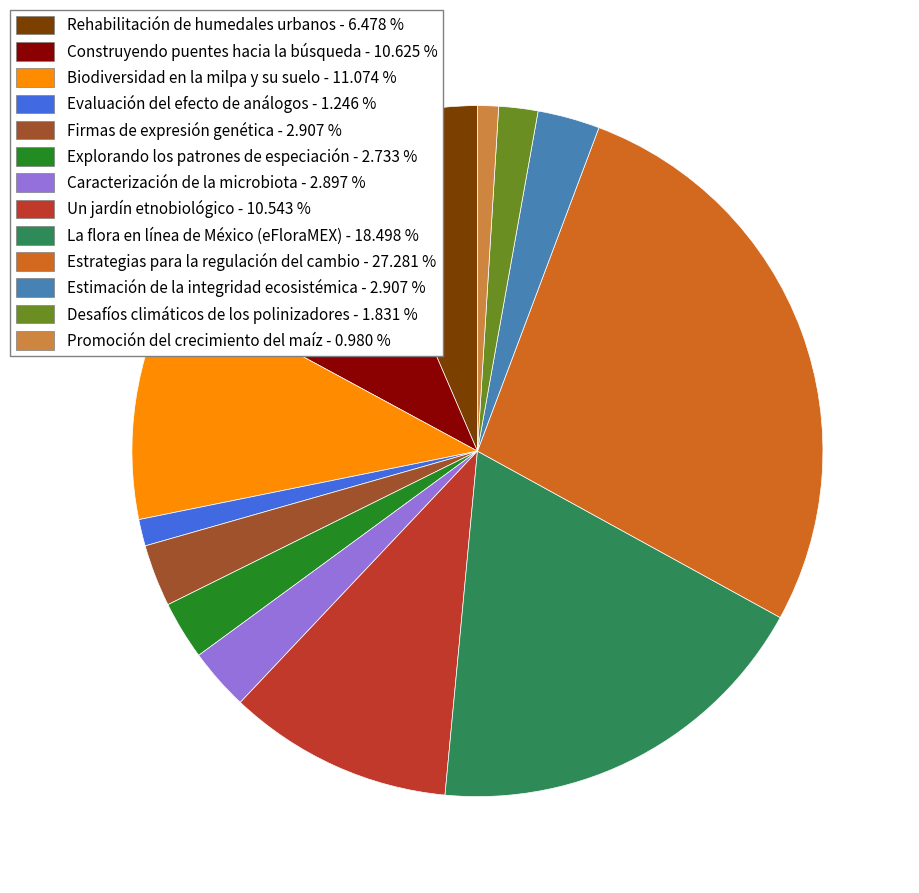

Approximately how many times larger is the value at Firmas de expresión genética compared to Un jardín etnobiológico?

0.3